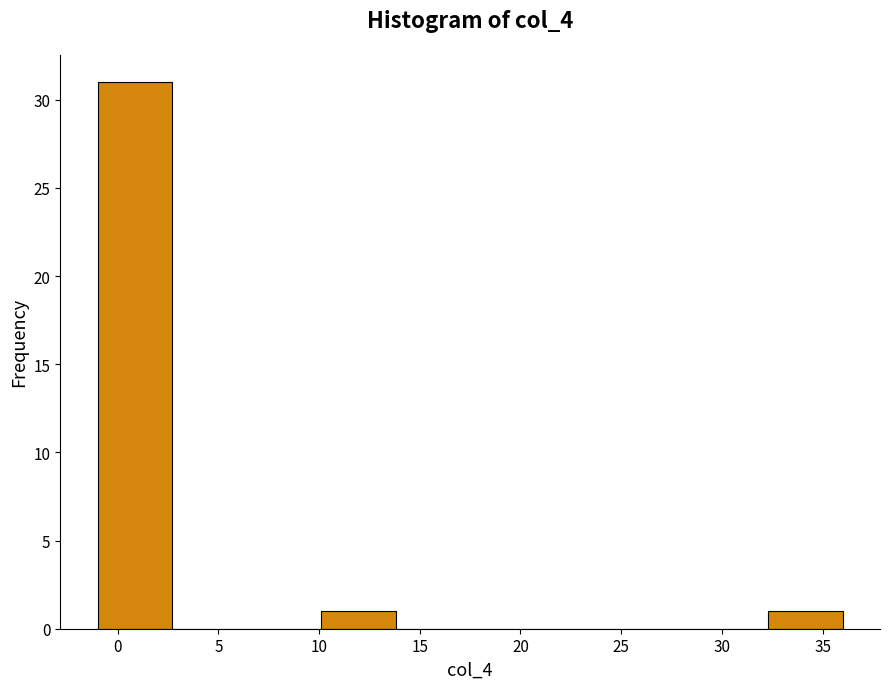

How tall is the bar that spans -1.0 to 2.7 on the x-axis? Neither the bar edges nor the heights are printed on the chart, so give them approximately, as read against the axes.

31